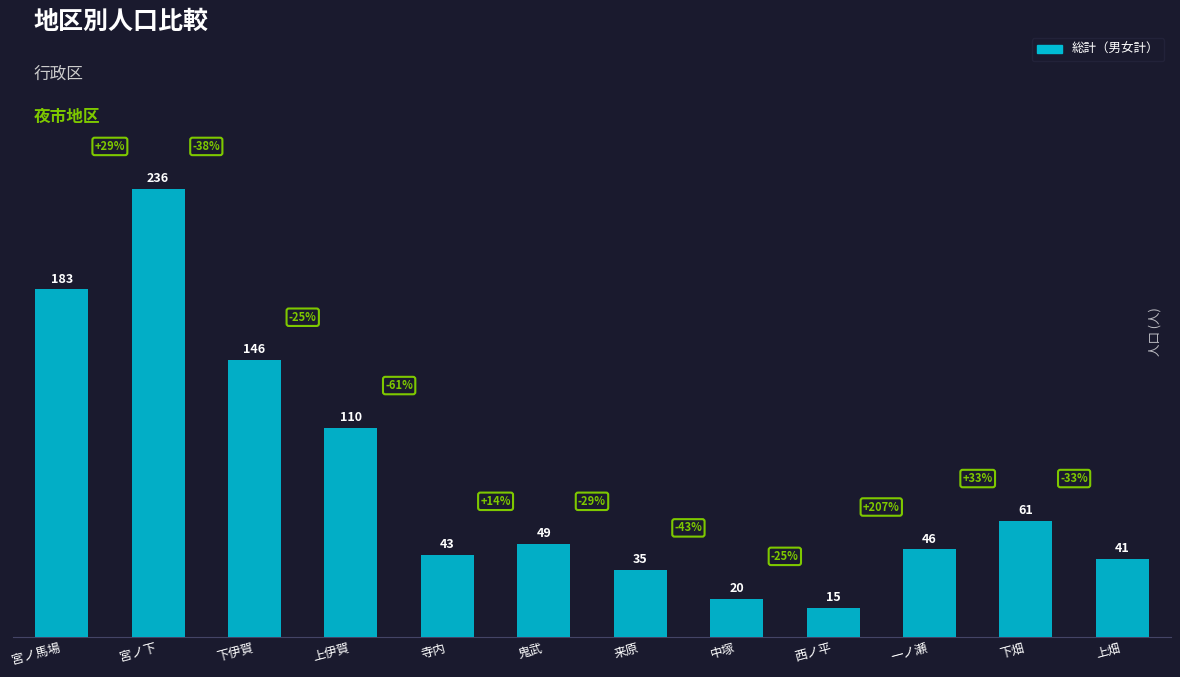

What is the value of the 5th bar from the left?

43